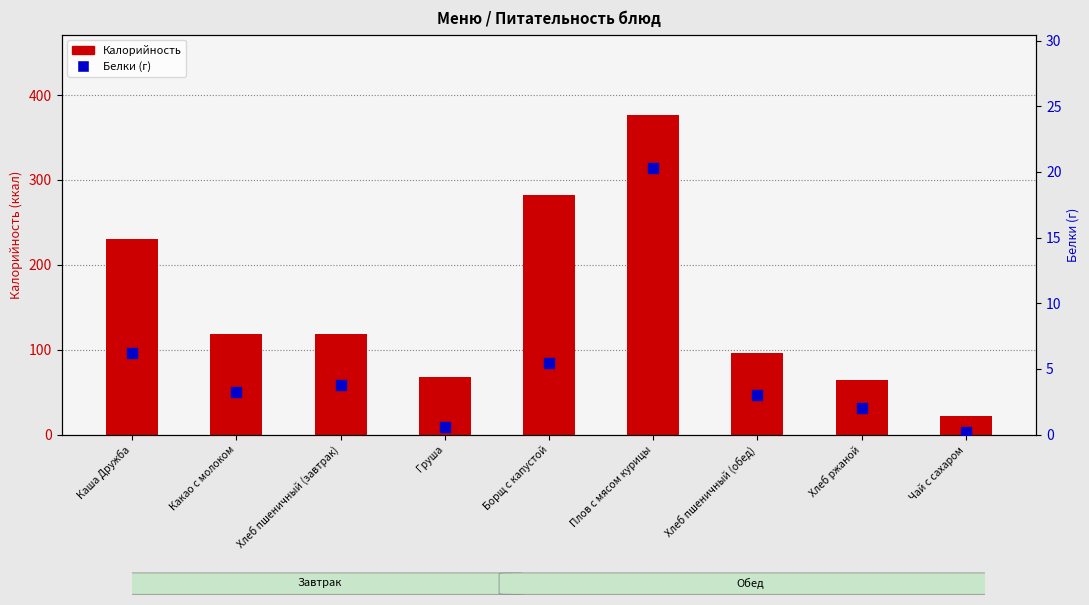

Which series has the largest total across all categories?

Калорийность